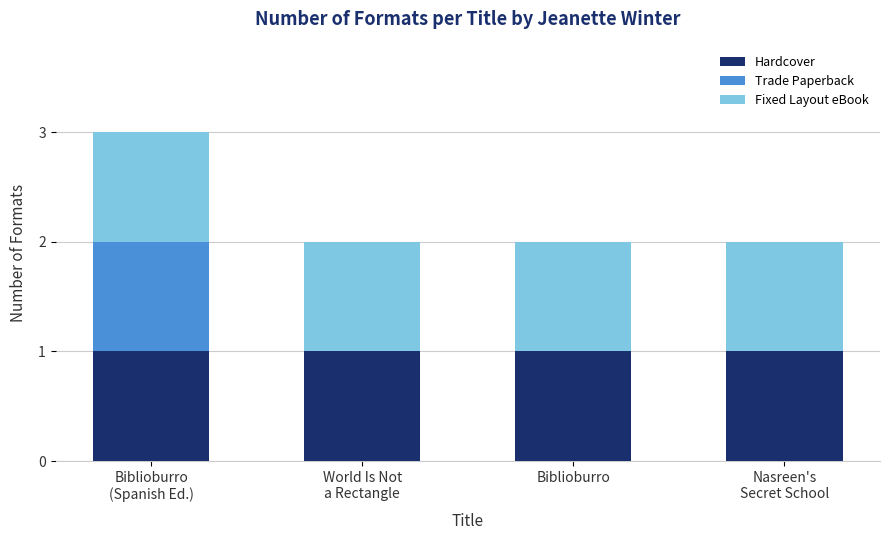

What is the sum of all Hardcover values?

4